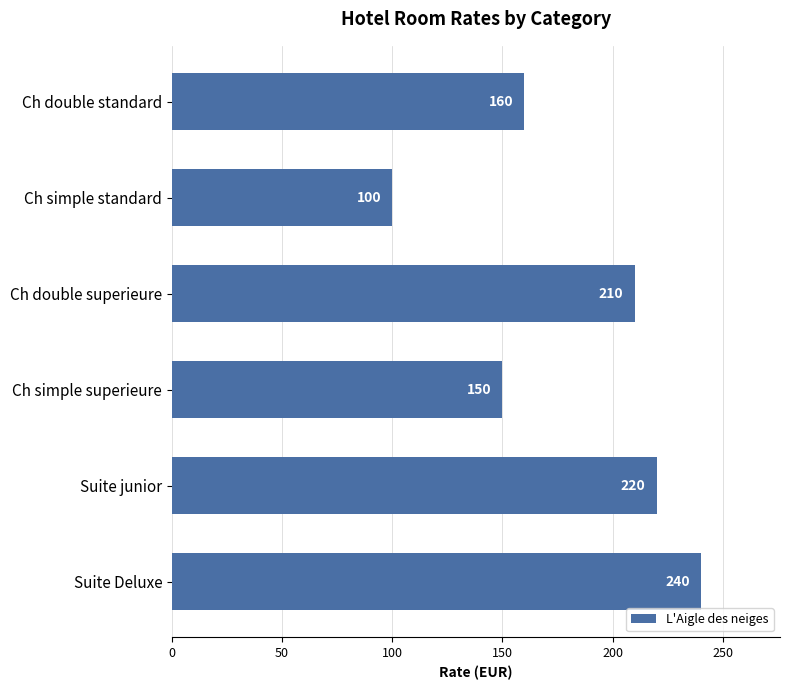

What is the difference between the maximum and minimum values?

140